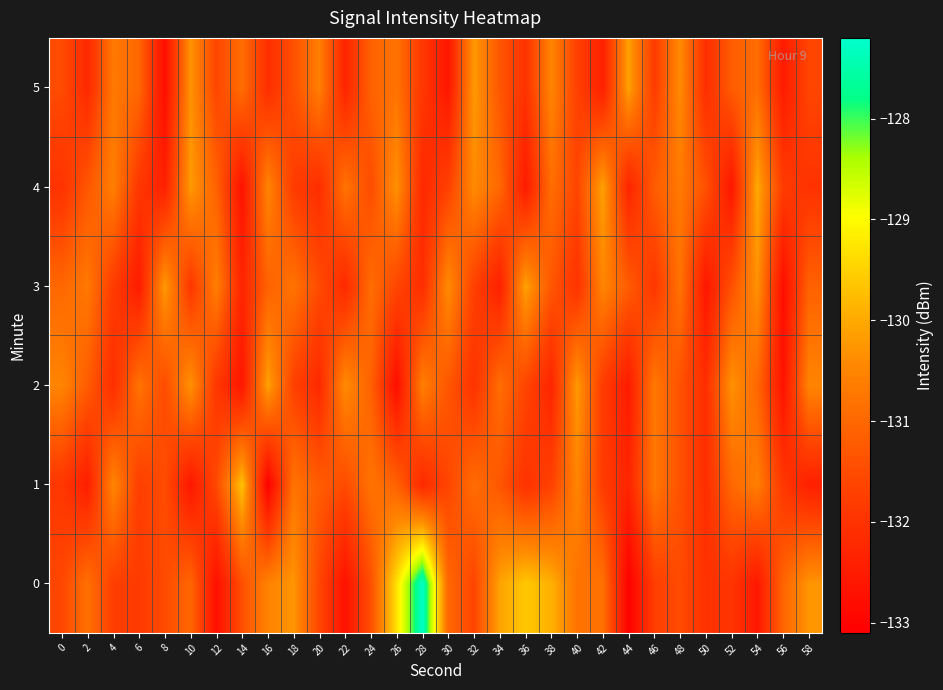

Rank the series by their maximum value, from highest to lowest.

0, 1, 4, 2, 3, 5